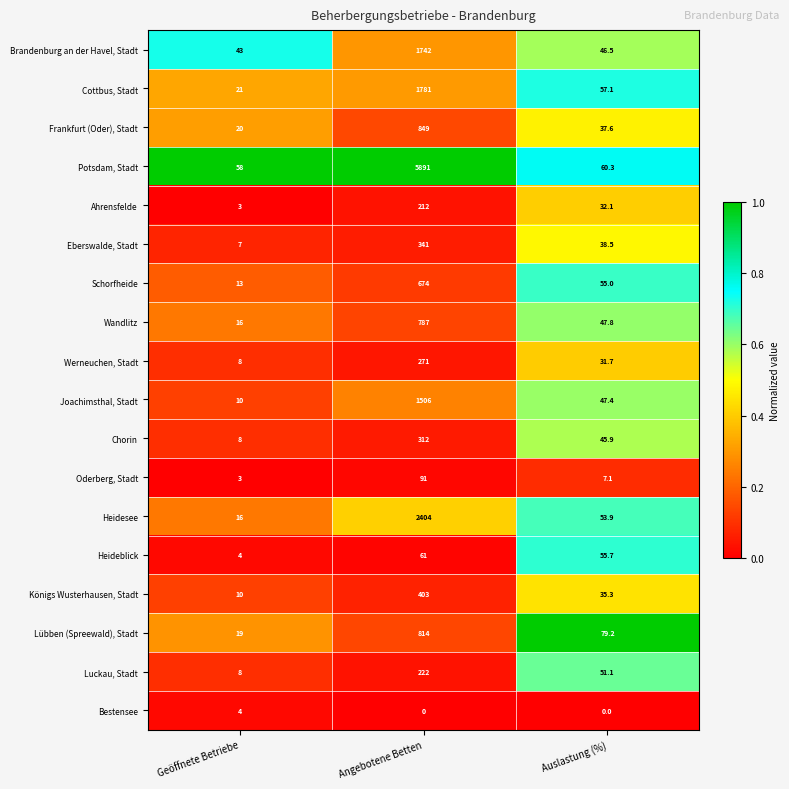

Which category has the lowest value in the Lübben (Spreewald), Stadt series?

Geöffnete Betriebe